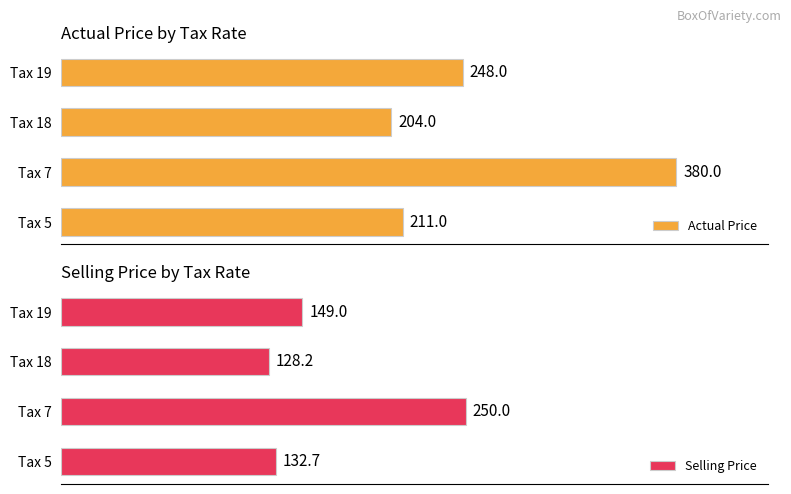

What is the lowest value of the Selling Price series?

128.2